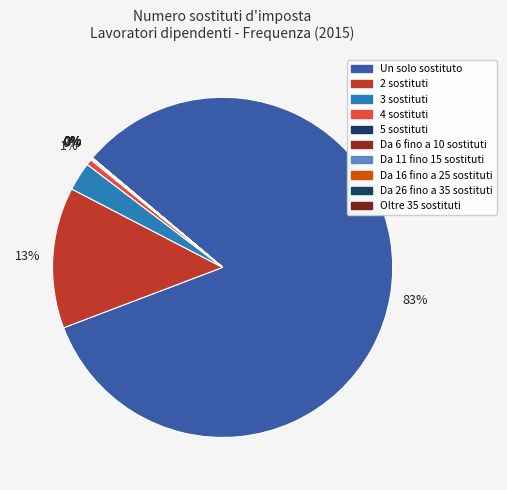

What is the total percentage of 4 sostituti and Un solo sostituto?

83.7%